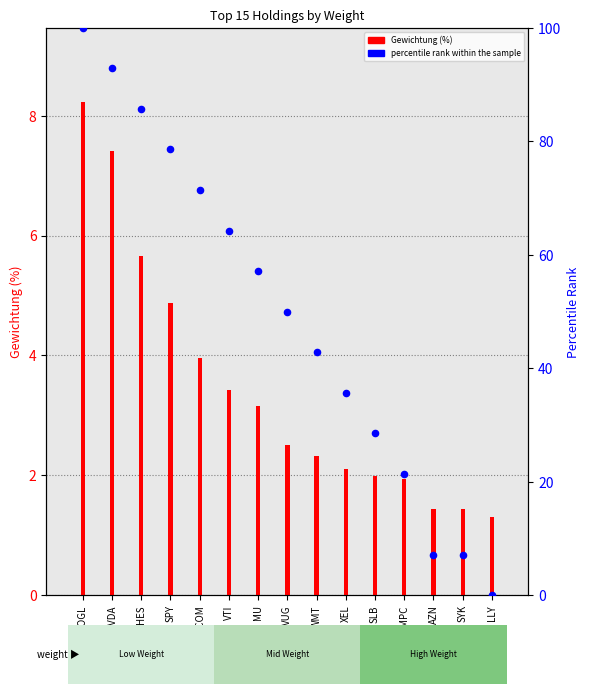

Between QCOM and XEL, which is larger?

QCOM